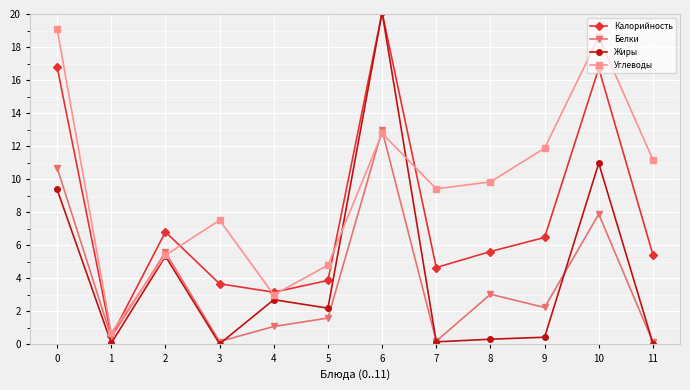

Which series has the largest total across all categories?

Углеводы